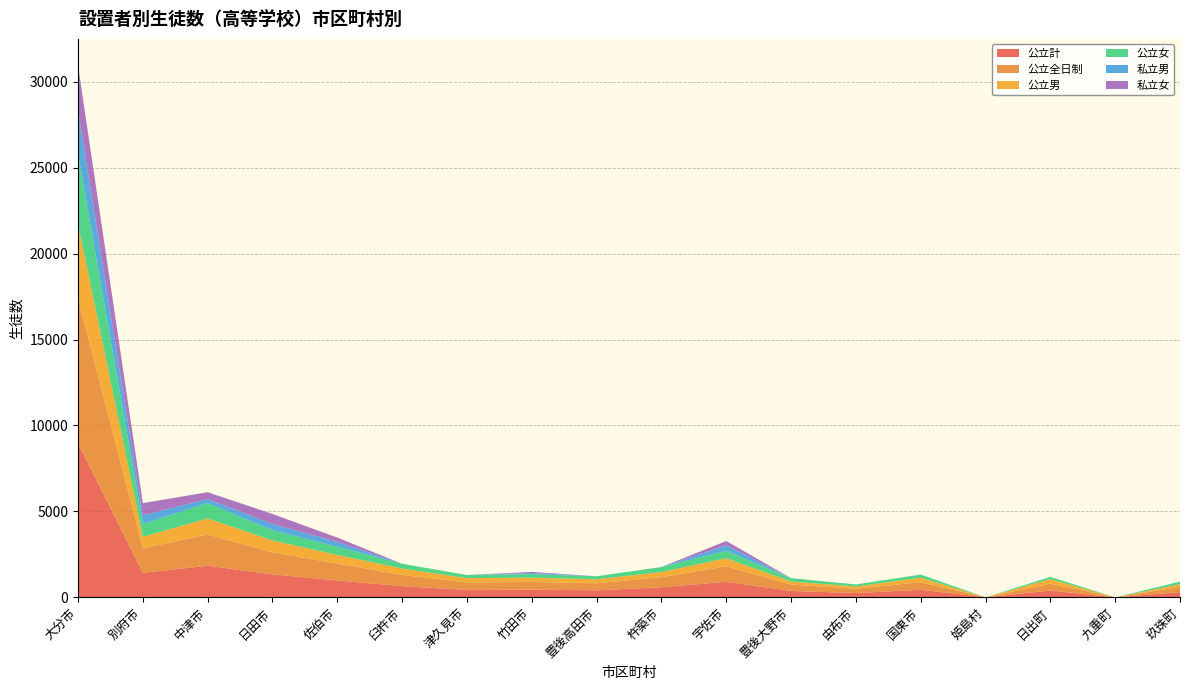

Reading left to right, what are all the values shown in this chart?

公立計: 大分市=8974	別府市=1425	中津市=1839	日田市=1336	佐伯市=982	臼杵市=651	津久見市=433	竹田市=448	豊後高田市=409	杵築市=588	宇佐市=904	豊後大野市=372	由布市=250	国東市=442	姫島村=0	日出町=397	九重町=0	玖珠町=305
公立全日制: 大分市=8425	別府市=1425	中津市=1823	日田市=1284	佐伯市=982	臼杵市=651	津久見市=433	竹田市=448	豊後高田市=409	杵築市=588	宇佐市=904	豊後大野市=372	由布市=250	国東市=442	姫島村=0	日出町=397	九重町=0	玖珠町=305
公立男: 大分市=4310	別府市=671	中津市=932	日田市=690	佐伯市=503	臼杵市=374	津久見市=253	竹田市=246	豊後高田市=234	杵築市=297	宇佐市=467	豊後大野市=175	由布市=131	国東市=261	姫島村=0	日出町=266	九重町=0	玖珠町=154
公立女: 大分市=4115	別府市=754	中津市=891	日田市=594	佐伯市=479	臼杵市=277	津久見市=180	竹田市=202	豊後高田市=175	杵築市=291	宇佐市=437	豊後大野市=197	由布市=119	国東市=181	姫島村=0	日出町=131	九重町=0	玖珠町=151
私立男: 大分市=2513	別府市=499	中津市=235	日田市=361	佐伯市=280	臼杵市=0	津久見市=0	竹田市=74	豊後高田市=0	杵築市=0	宇佐市=319	豊後大野市=0	由布市=0	国東市=0	姫島村=0	日出町=0	九重町=0	玖珠町=0
私立女: 大分市=2614	別府市=709	中津市=398	日田市=587	佐伯市=251	臼杵市=0	津久見市=0	竹田市=60	豊後高田市=0	杵築市=0	宇佐市=249	豊後大野市=0	由布市=0	国東市=0	姫島村=0	日出町=0	九重町=0	玖珠町=0